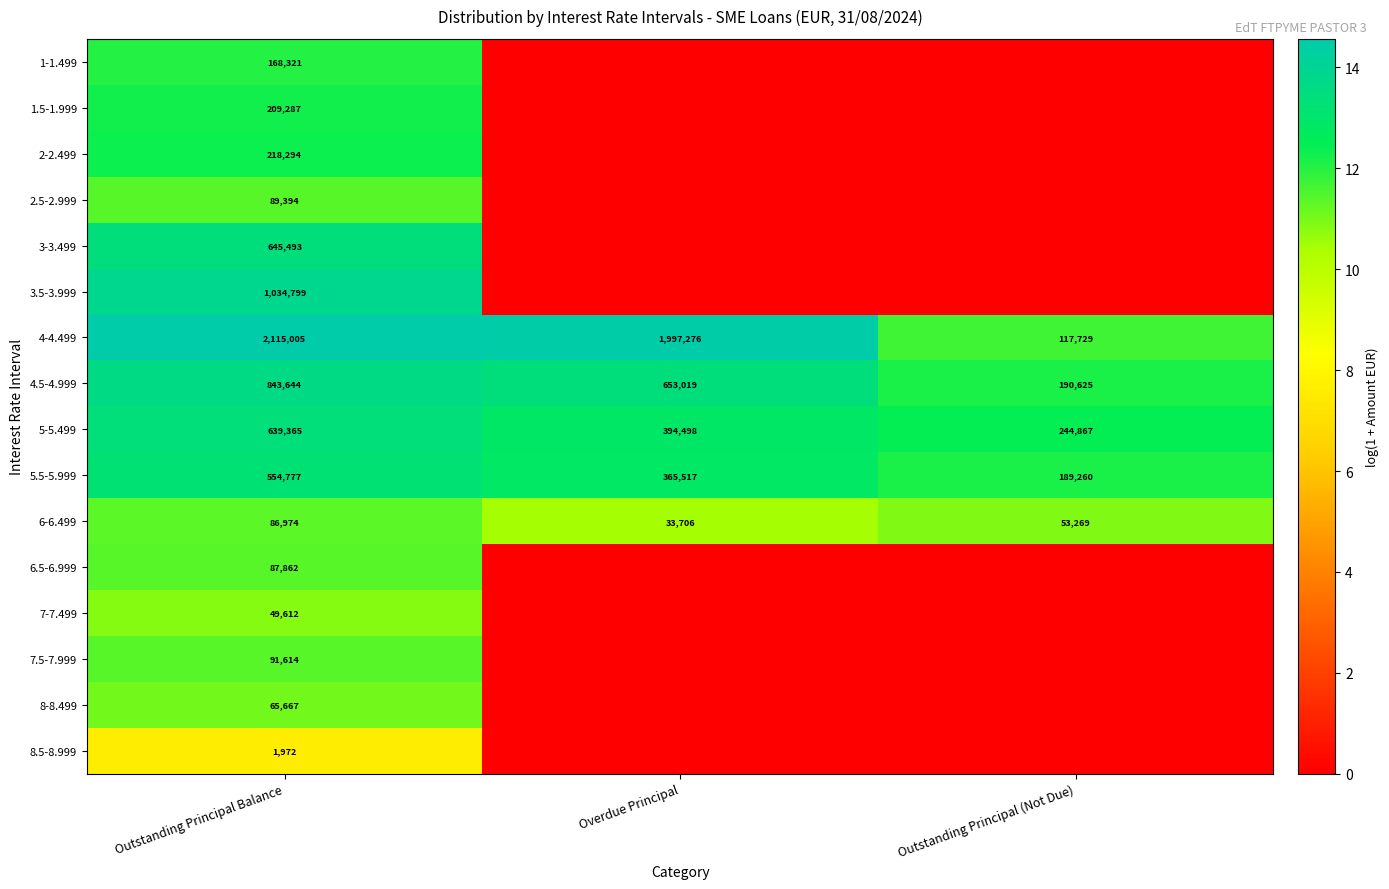

What is the total value across all series at Outstanding Principal Balance?

6902080